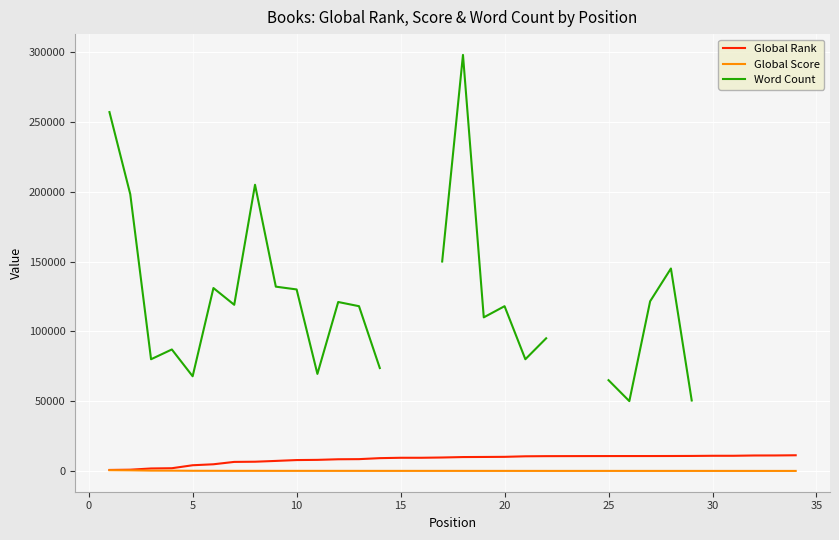

What is the total value across all series at 30?

211649.0